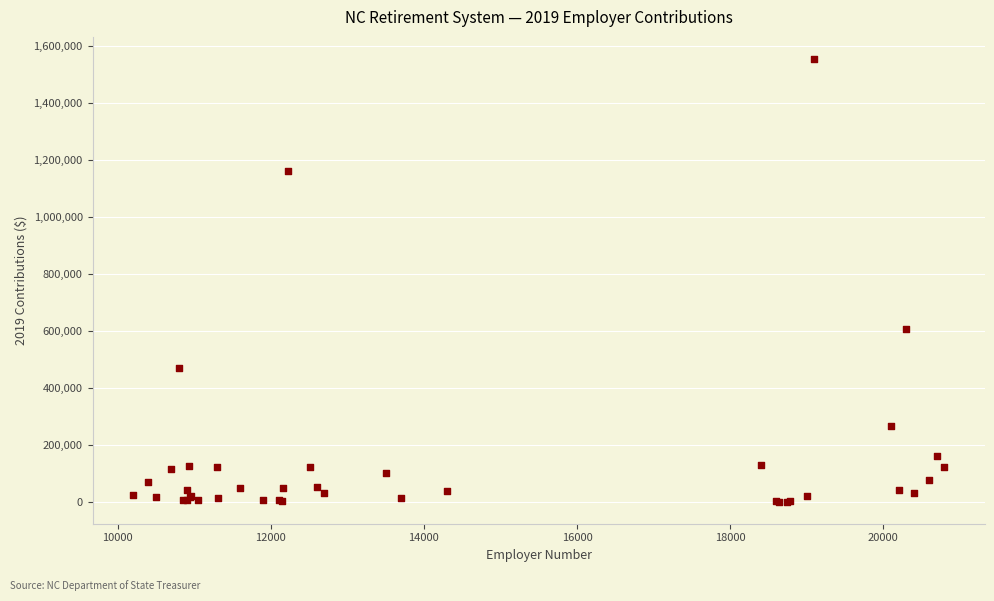

What Y value in the scatter plot is closest to 777387?

604826.6